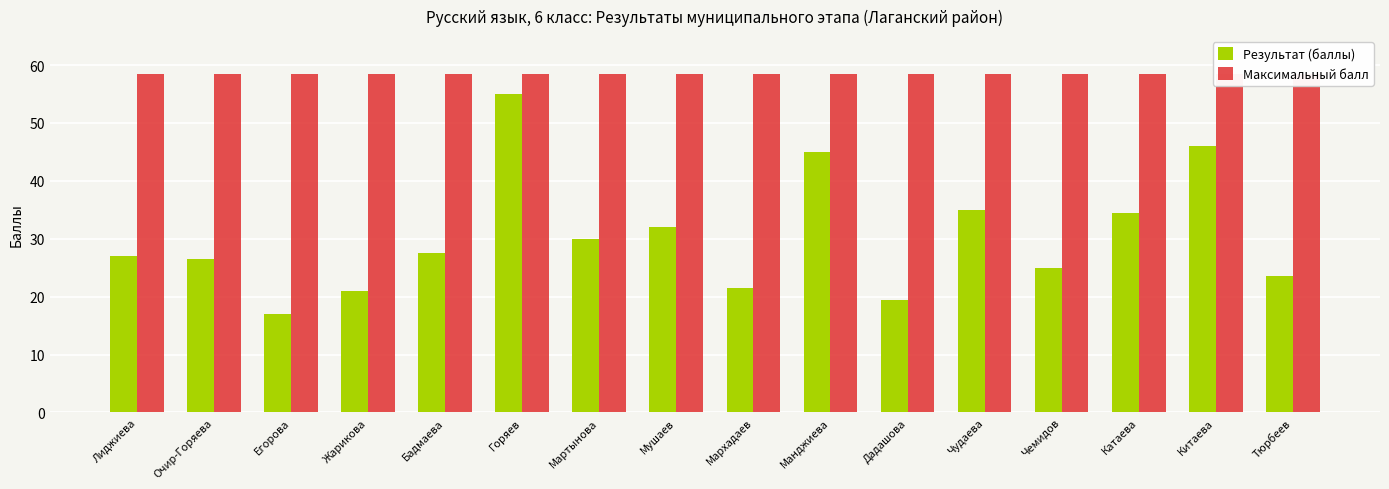

True or false: Максимальный балл has a value of 93.1 at Тюрбеев.

False